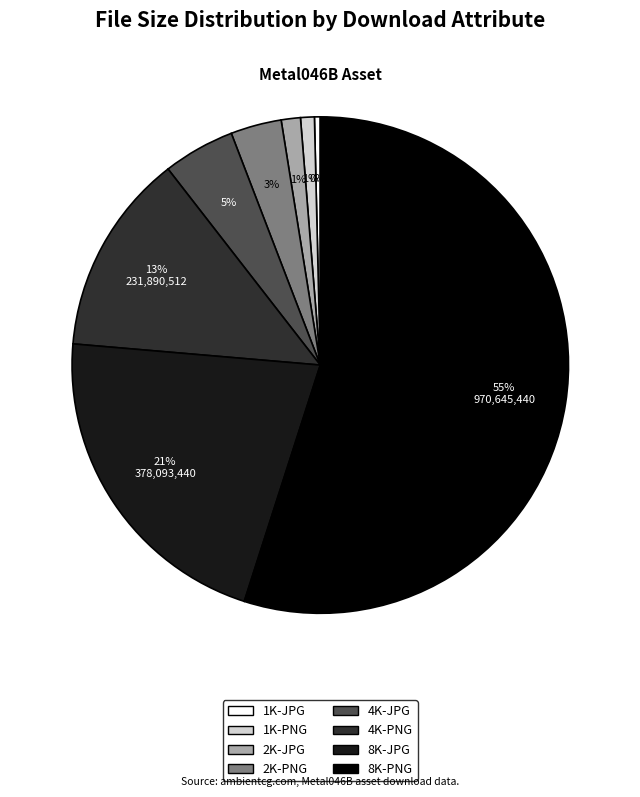

To the nearest percent, what is the combined percentage of 8K-JPG and 4K-JPG?

26%